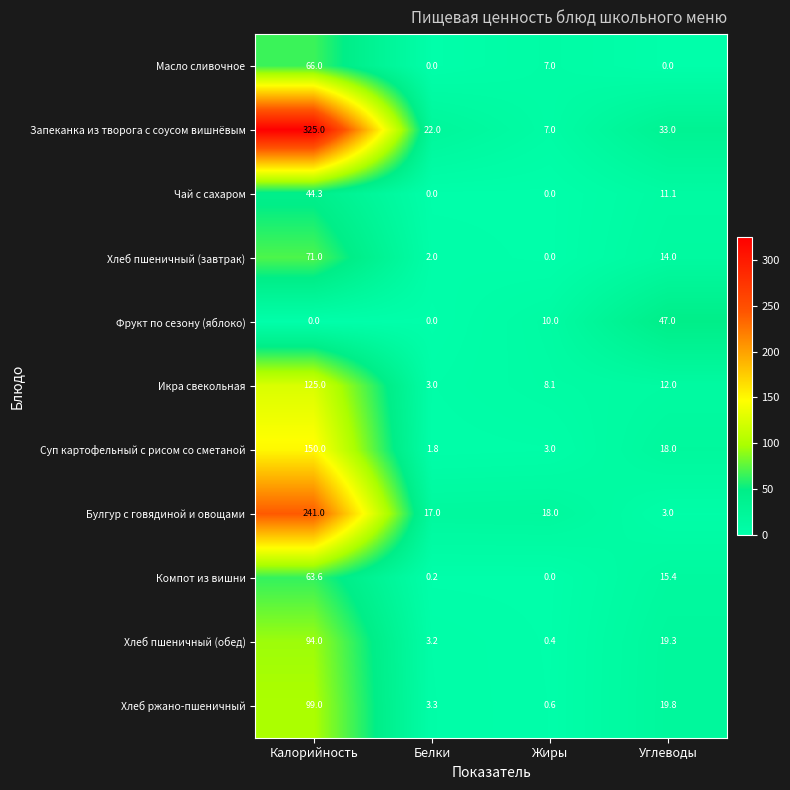

At which category is the sum across all series the highest?

Калорийность